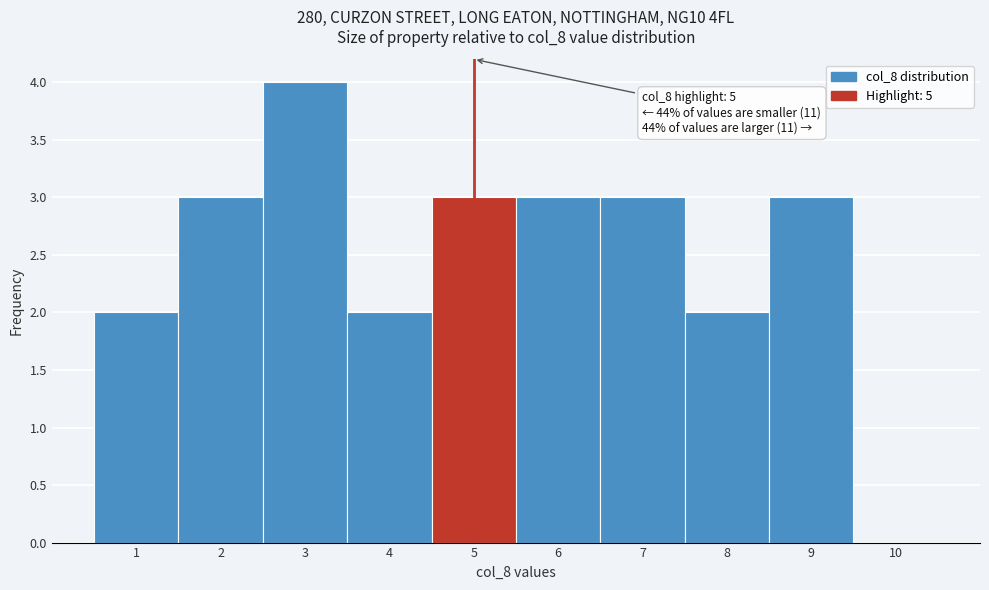

Which range on the x-axis has the tallest bar?

2.5 to 3.5